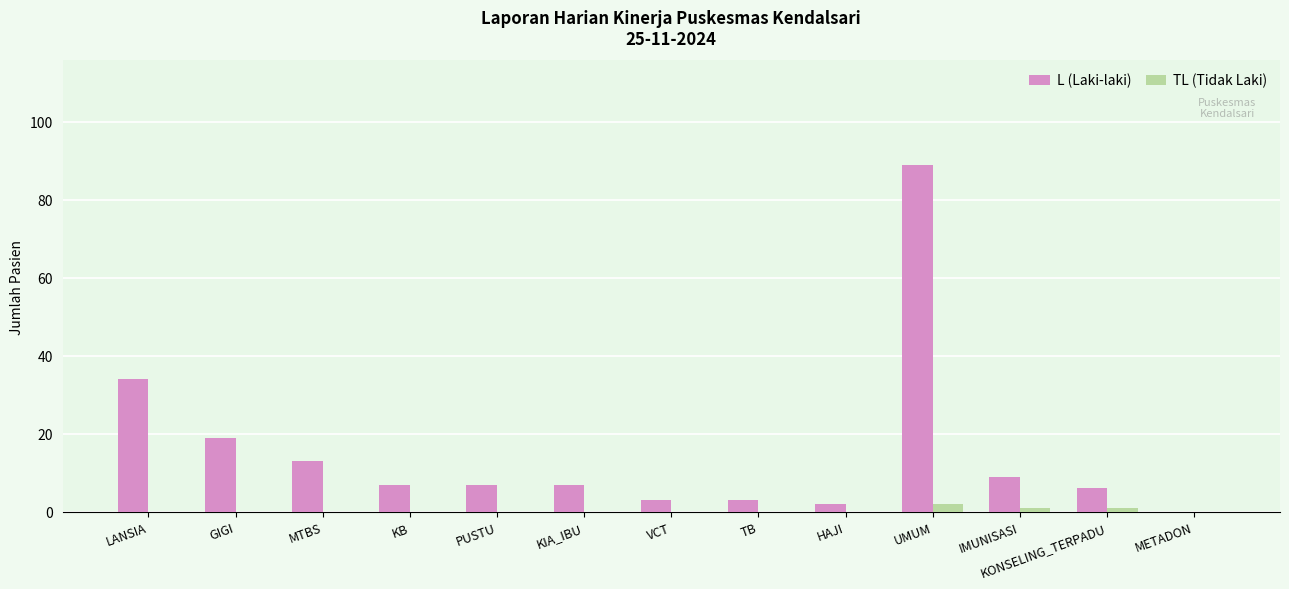

The L (Laki-laki) series shows 24 at UMUM. True or false?

False